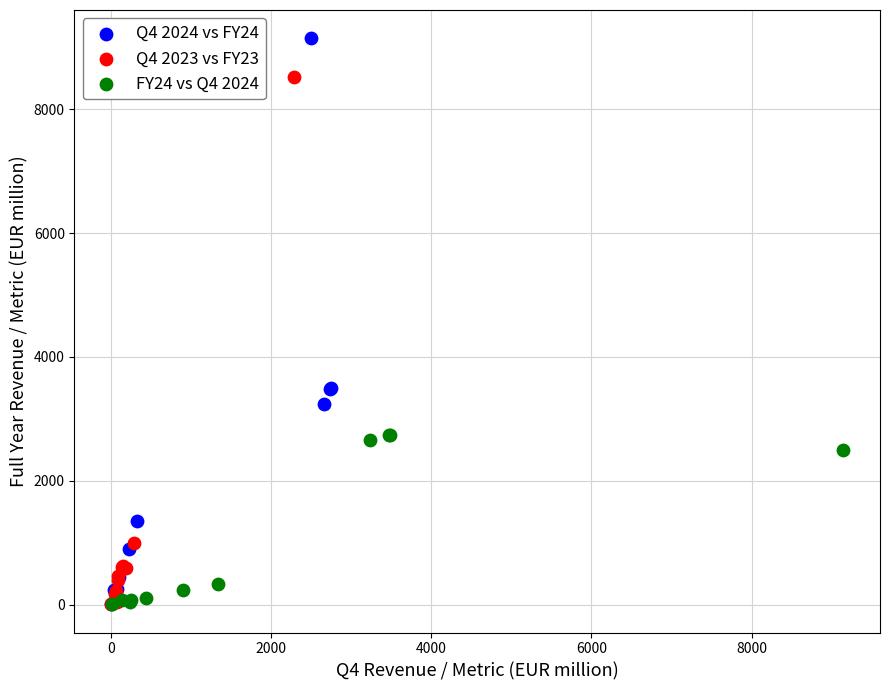

Which series has the widest spread of Y values?

Q4 2024 vs FY24